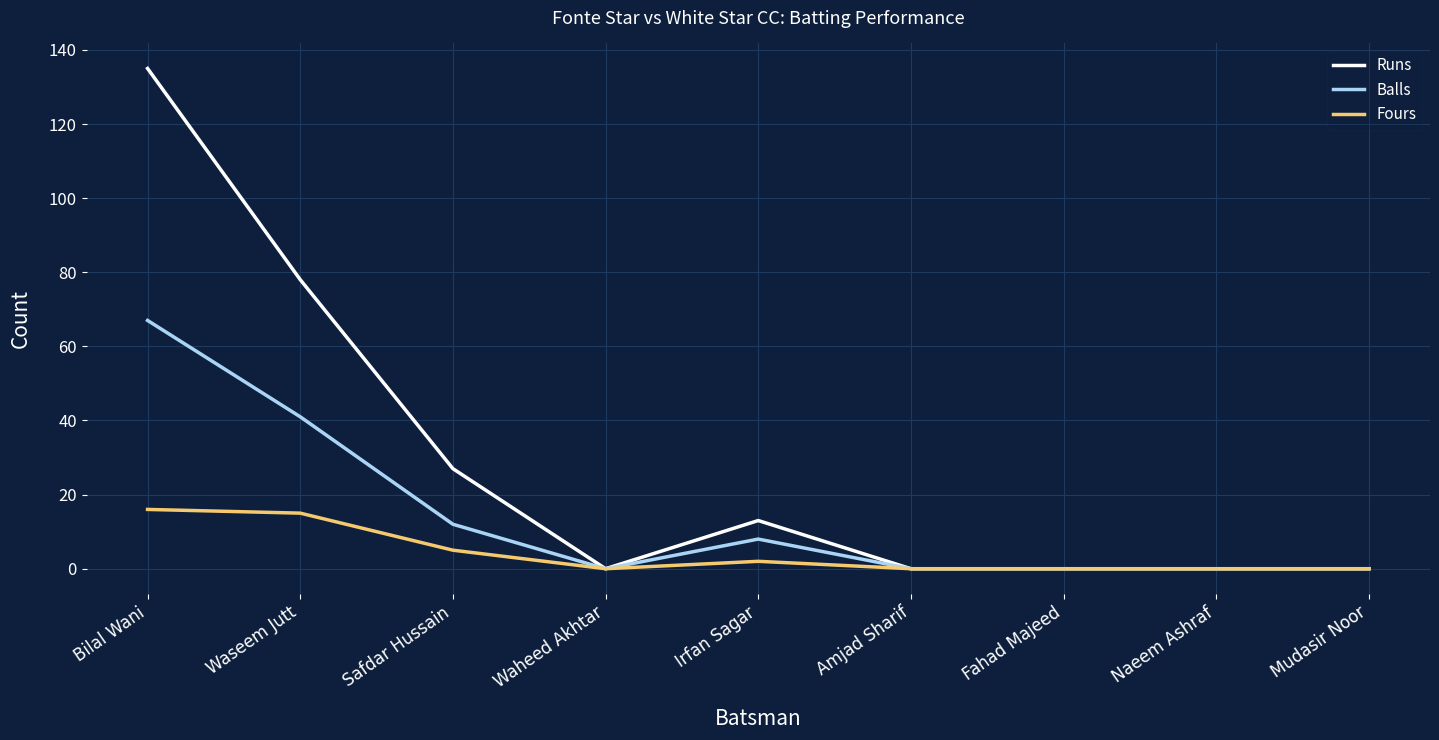

At how many categories does at least one series exceed 129?

1